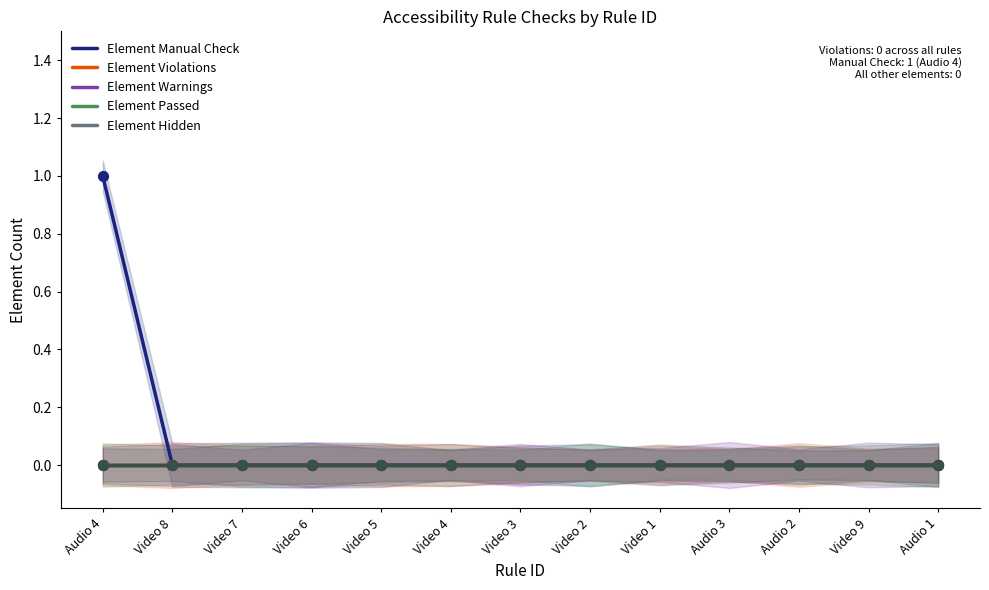

Which series contains the lowest Y value?

Element Manual Check